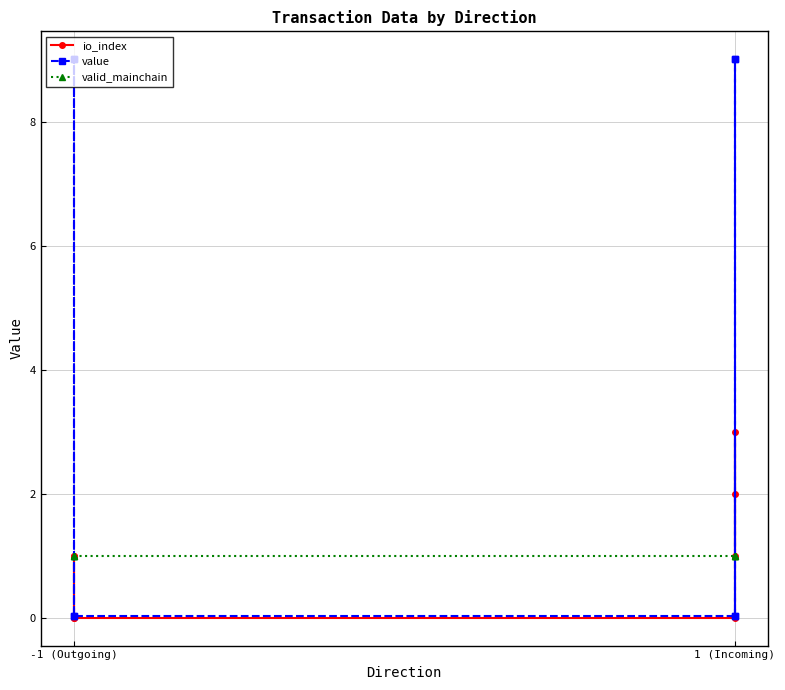

The value of value at -1 (Outgoing) is 0.0. True or false?

False